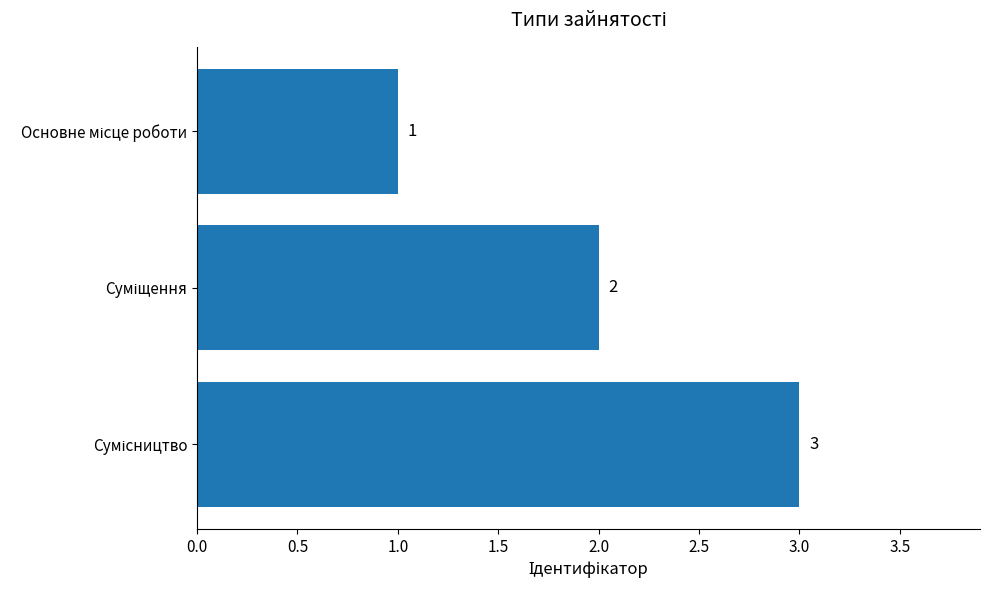

Count the values in the range 1 to 3.

3